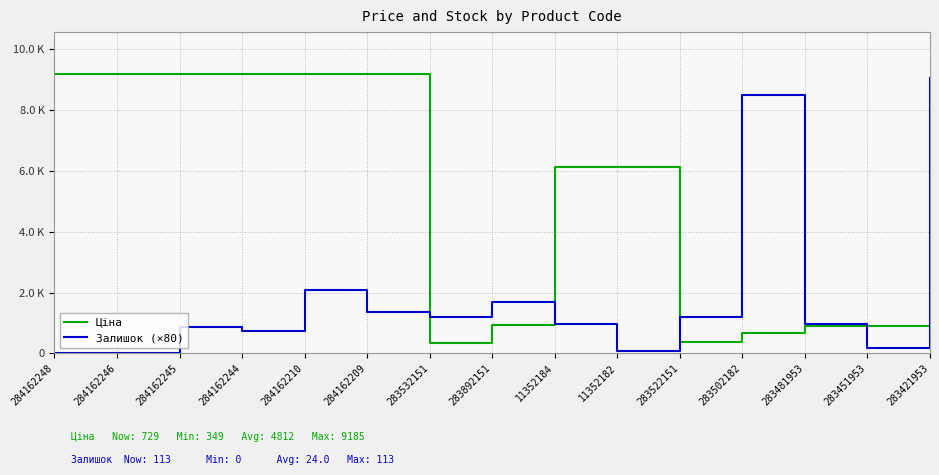

Which series changed the most between 283532151 and 283481953?

Ціна